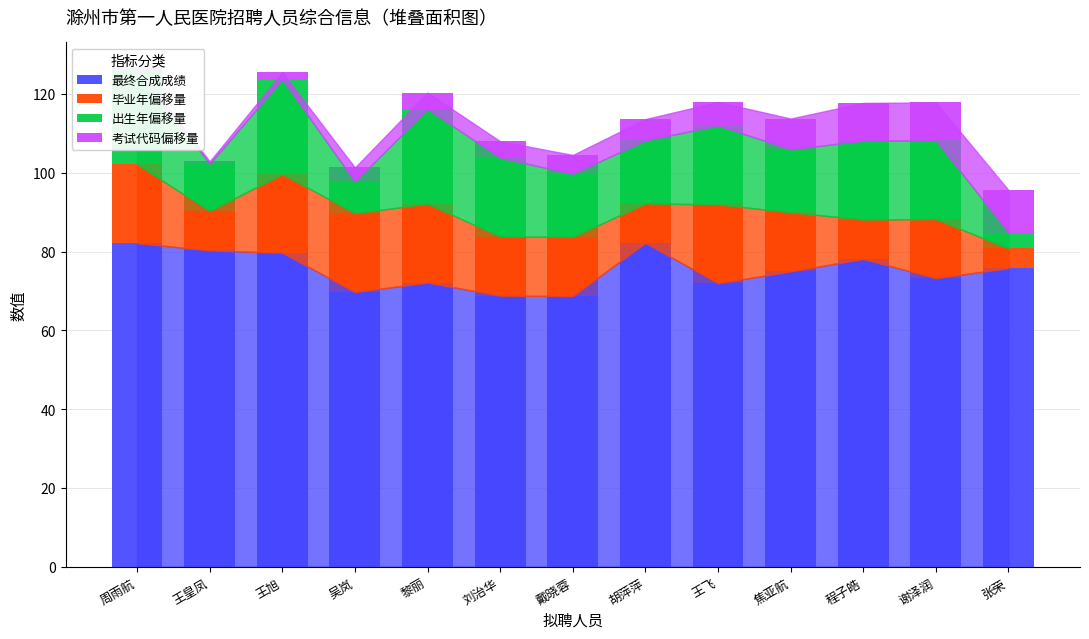

Between 周雨航 and 吴岚, which is larger?

周雨航